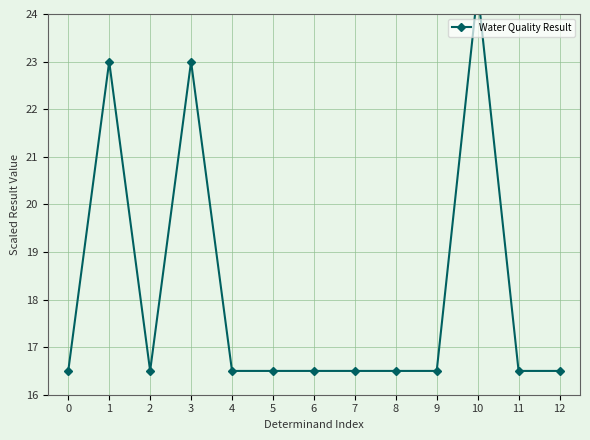

Rank the categories by value from highest to lowest.

10, 1, 3, 0, 2, 4, 5, 6, 7, 8, 9, 11, 12